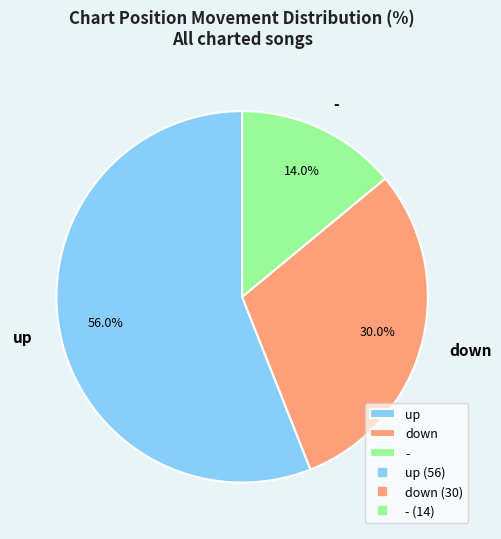

Is the sum of down and - greater than half?

No